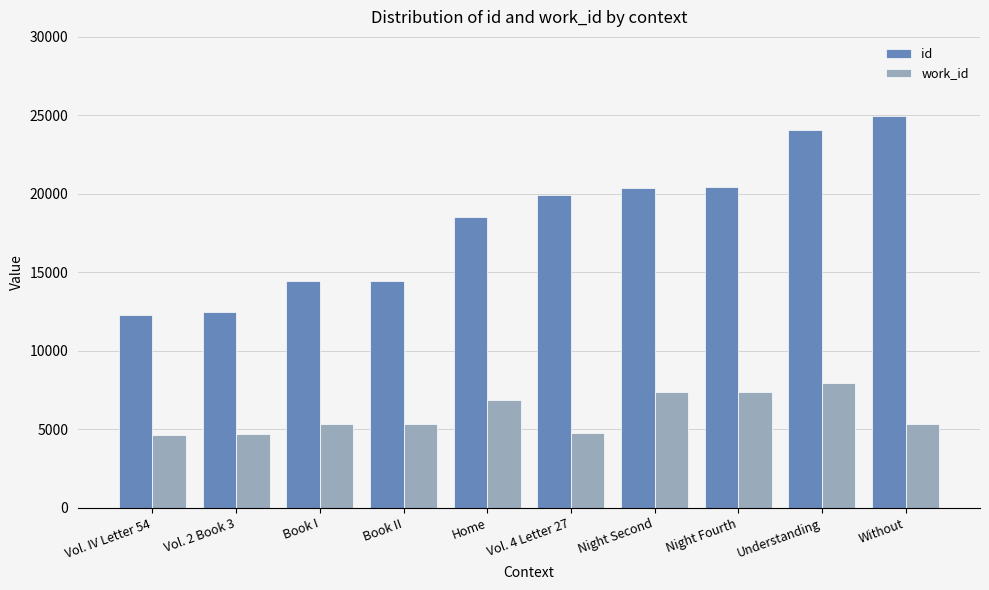

Is the value of work_id at Night Fourth greater than the value of id at Vol. 4 Letter 27?

No